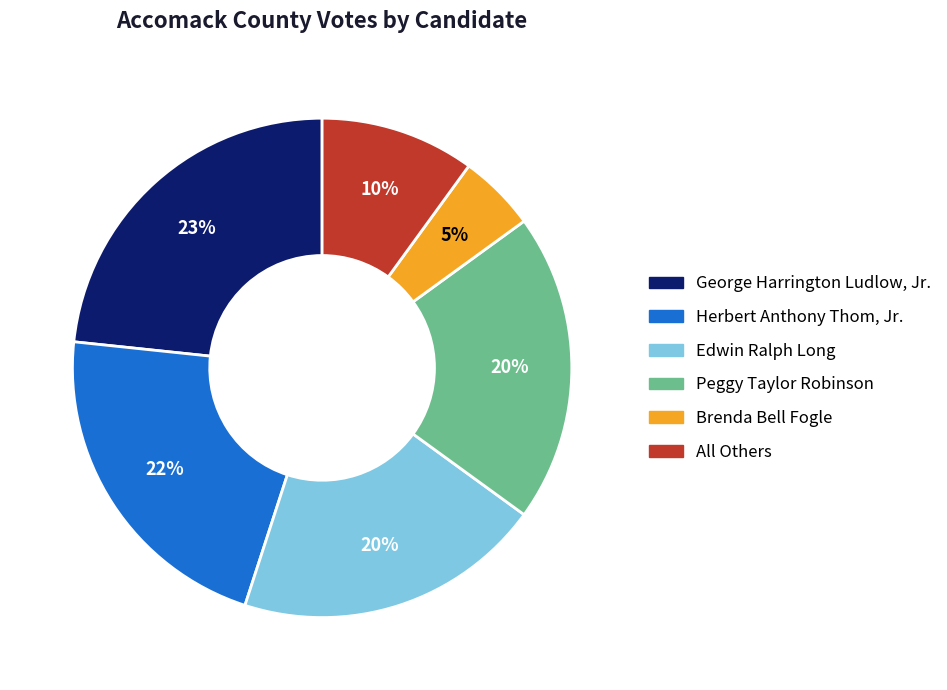

To the nearest percent, what is the difference between the Brenda Bell Fogle and Peggy Taylor Robinson slice percentages?

15%